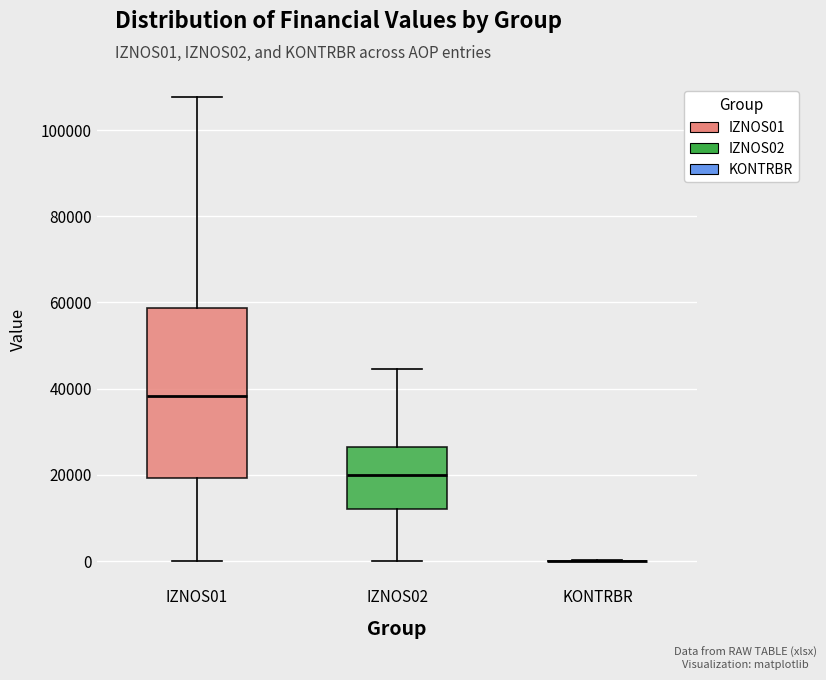

Reading left to right, transcribe this box plot: for each box, give where its median line is, the range the box spans, and where its two whiskers end, as read against the y-axis. The values are not printed on the chart, so give them approximately, as read against the axis.

IZNOS01: median 38000, box 20000 to 58000, whiskers 0 to 108000
IZNOS02: median 20000, box 12000 to 26000, whiskers 0 to 44000
KONTRBR: box collapsed to a line at 0, whiskers 0 to 0